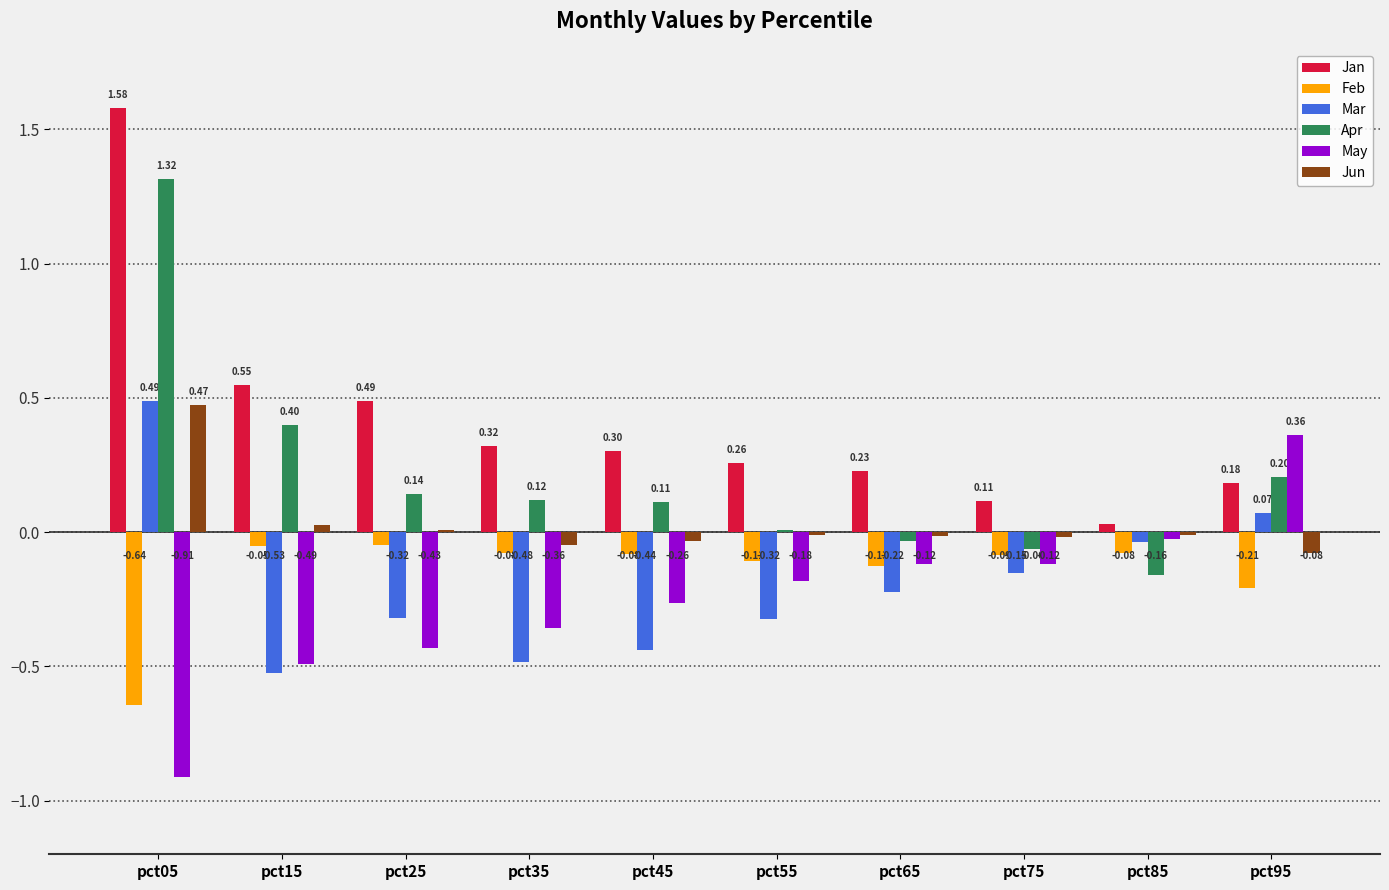

Which series has the largest total across all categories?

Jan